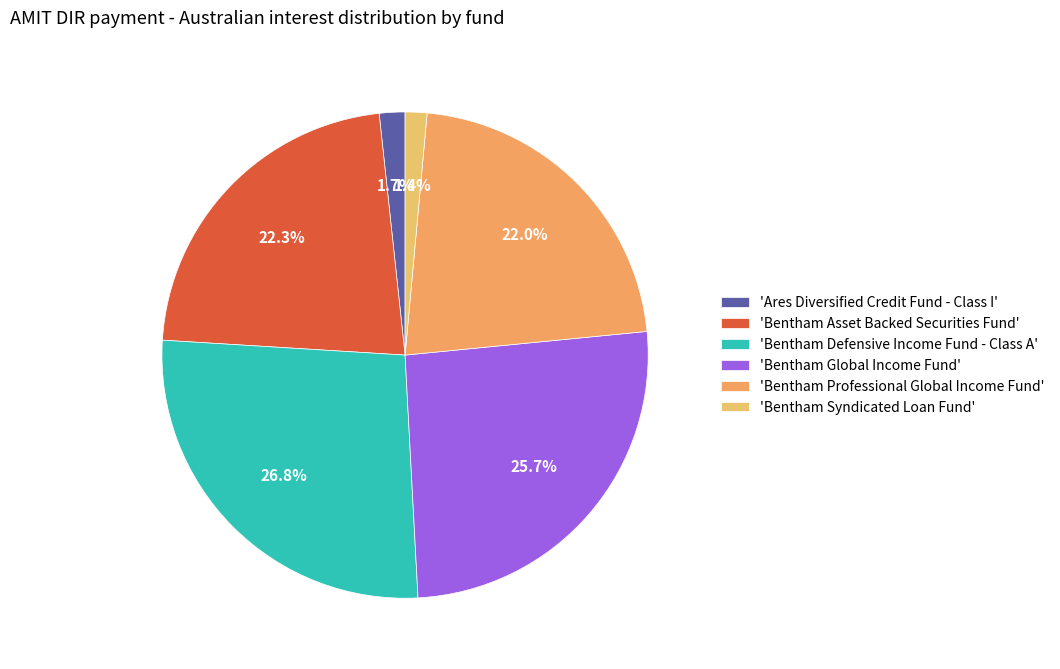

Count the number of slices in the pie.

6